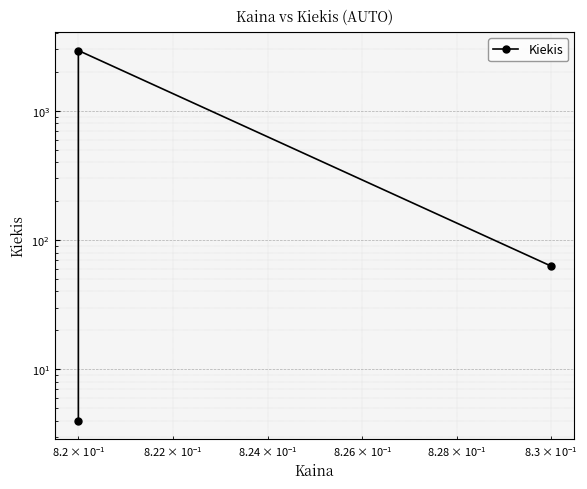

What is the difference between the maximum and second lowest values?

2874